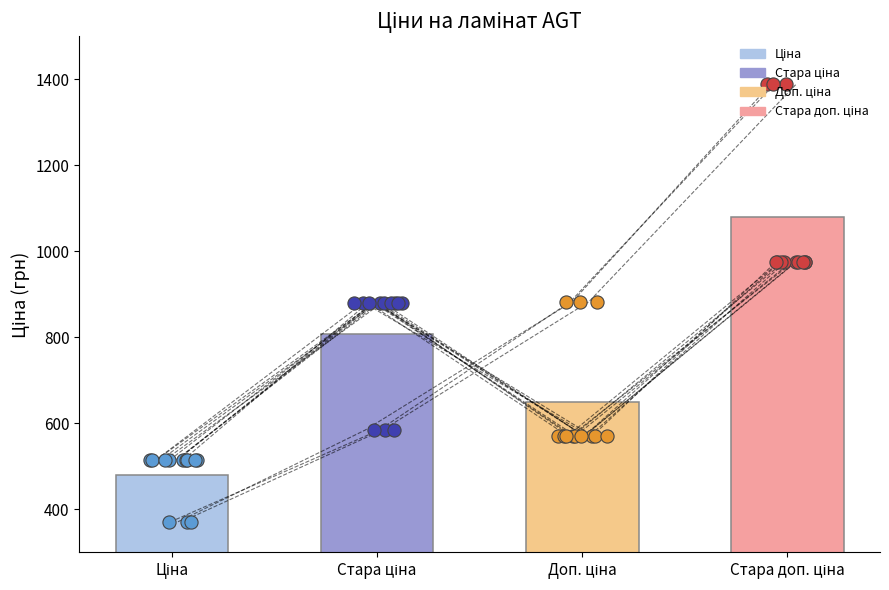

Which series has the widest spread of Y values?

Стара доп. ціна